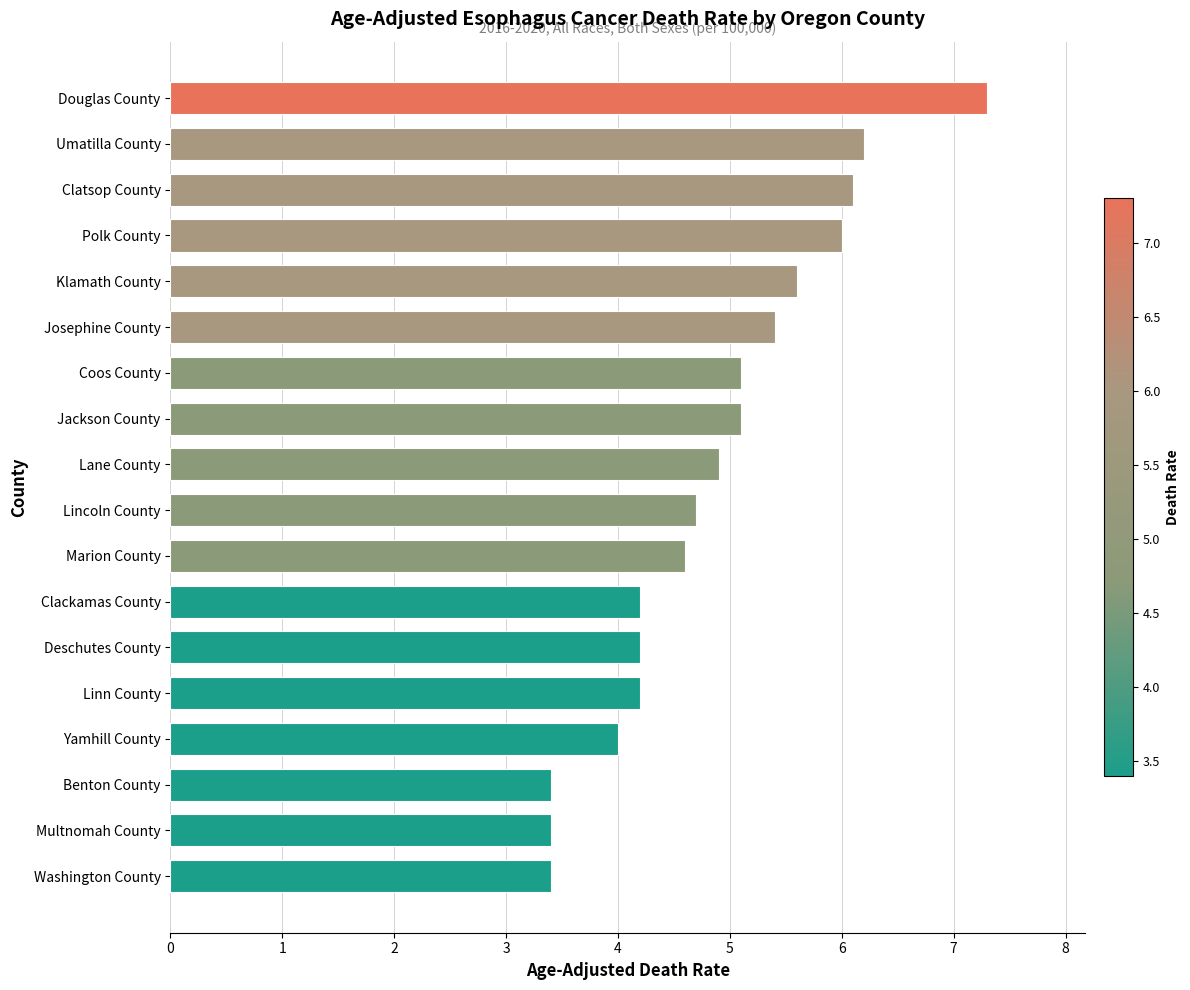

Does the chart contain stacked bars?

No